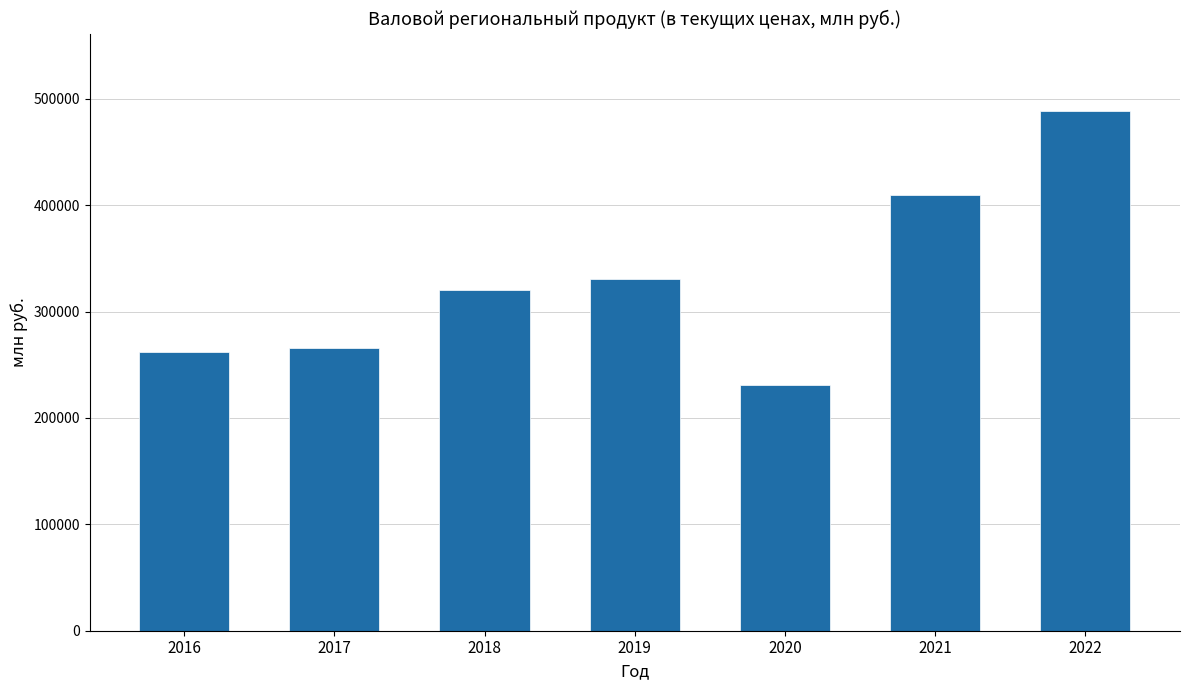

True or false: the data shows 124309.1 at 2019.

False